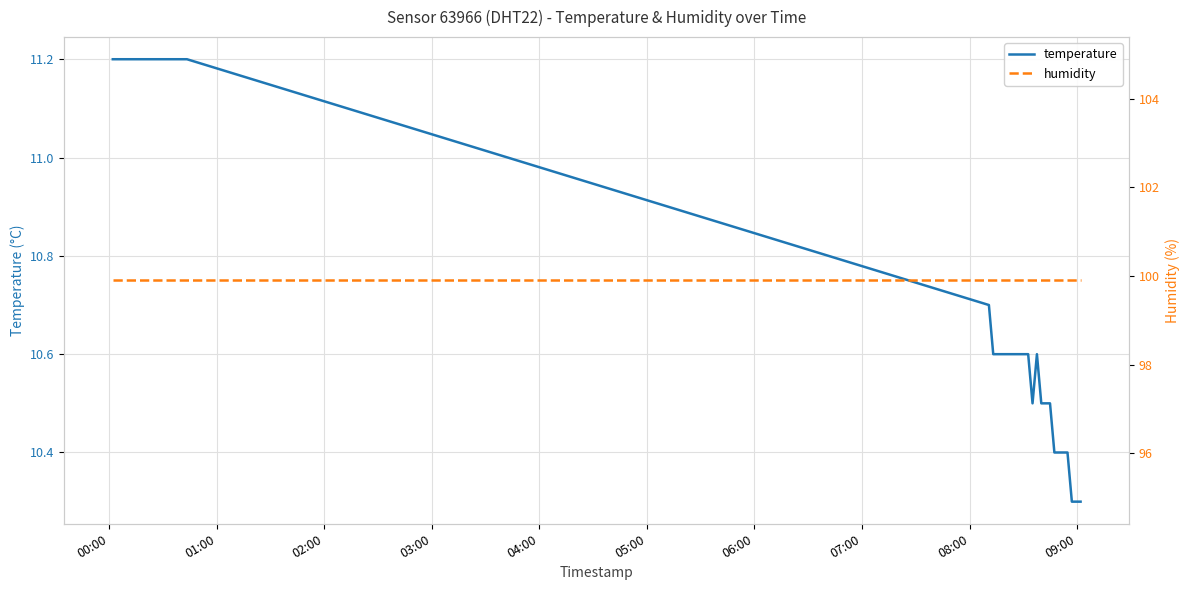

What is the maximum value for temperature?

11.2